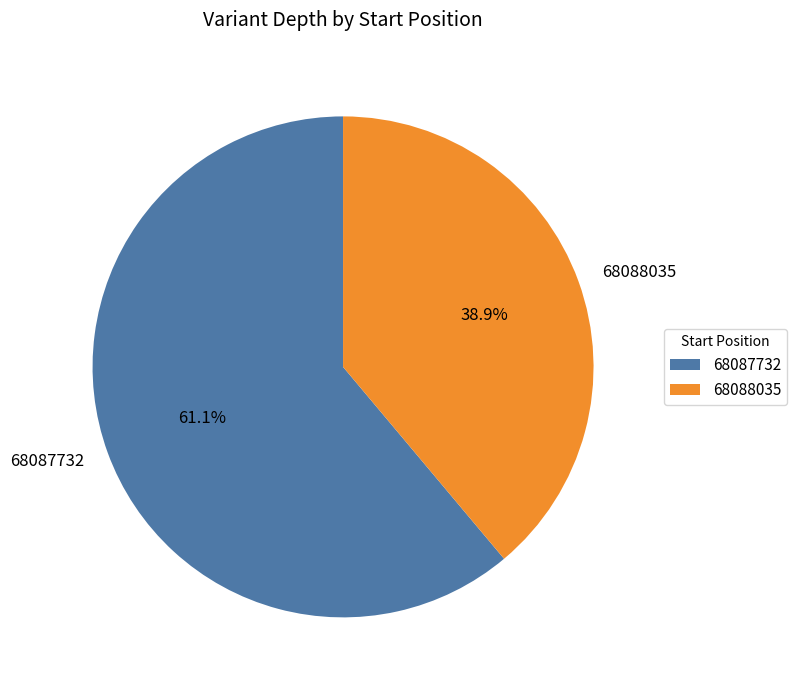

Is it true that 68087732 is 61% of the pie?

True